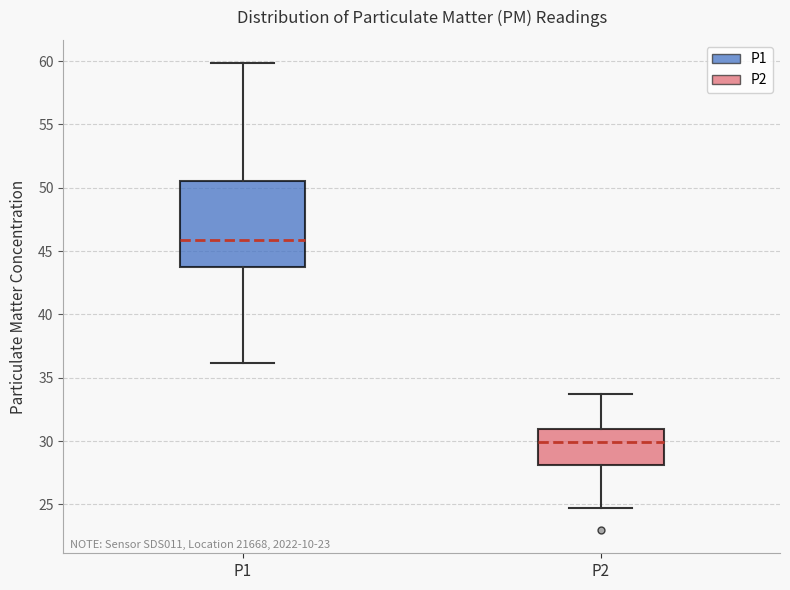

Where is the upper edge of the box for P1 on the y-axis? The values are not printed on the chart, so give them approximately, as read against the axis.

50.5